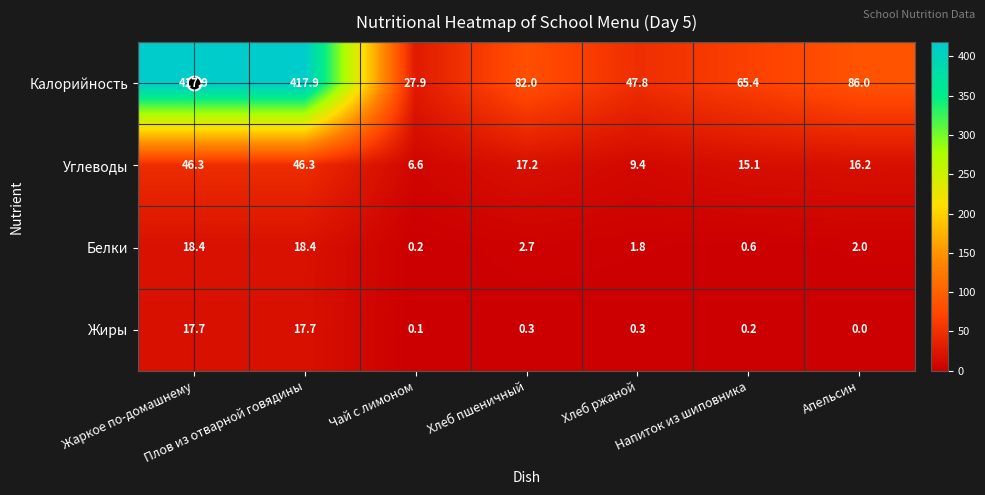

List the series in order of their peak value, lowest first.

Жиры, Белки, Углеводы, Калорийность